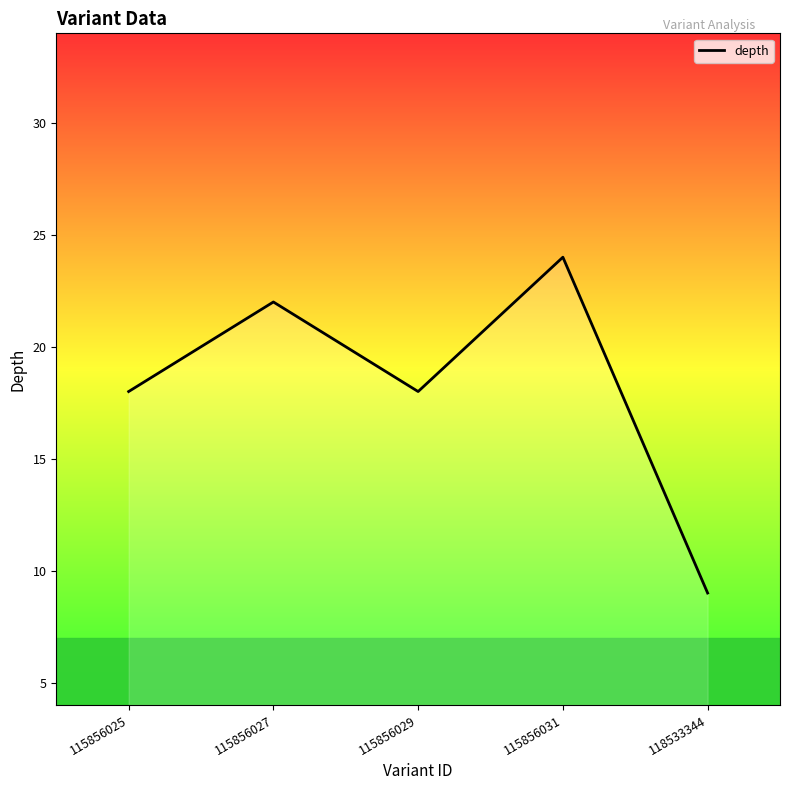

What is the approximate value at 115856029?

18